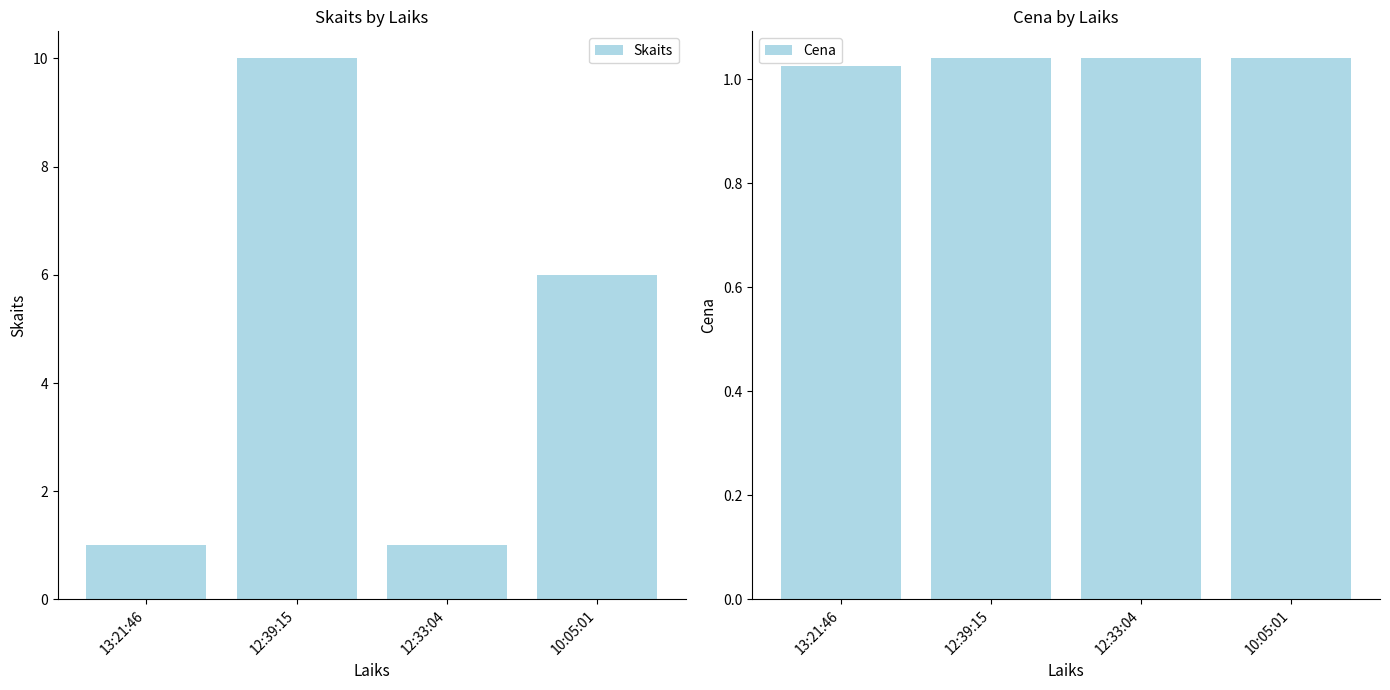

Where does the Skaits series first go above 6?

12:39:15